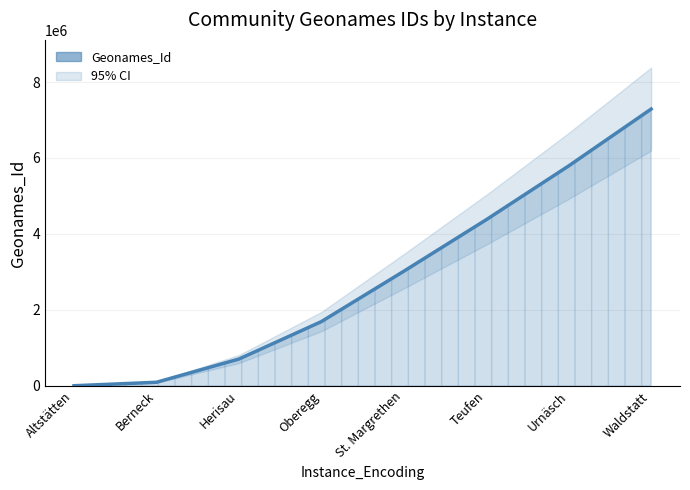

What is the sum of all values?

22952502.5